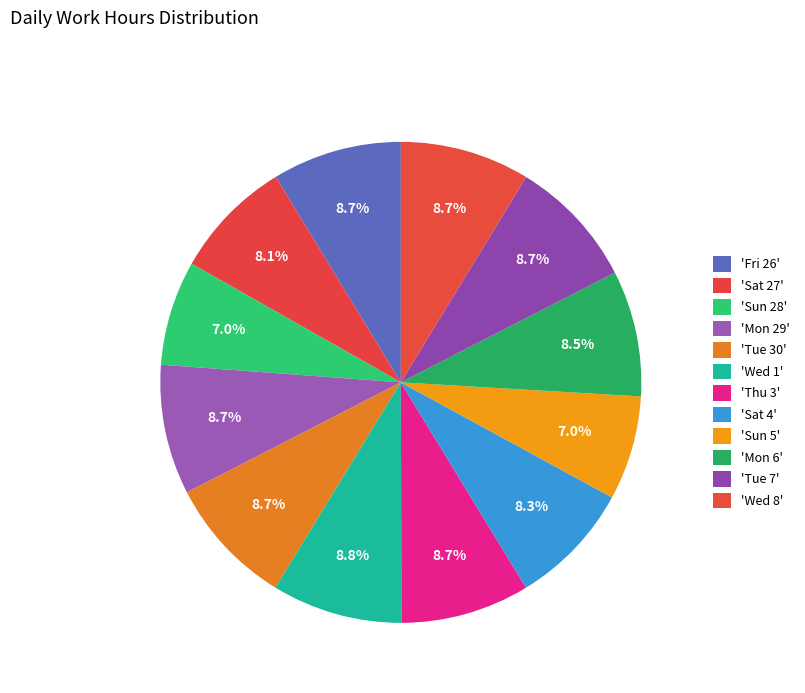

Count the number of slices in the pie.

12